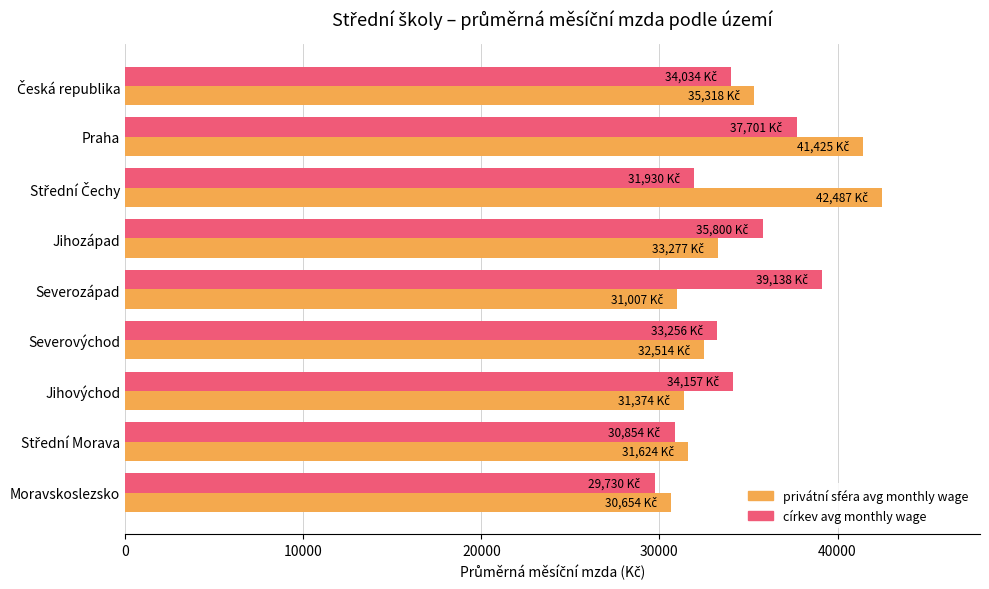

At Jihozápad, list the series in order from smallest to largest.

privátní sféra avg monthly wage, církev avg monthly wage